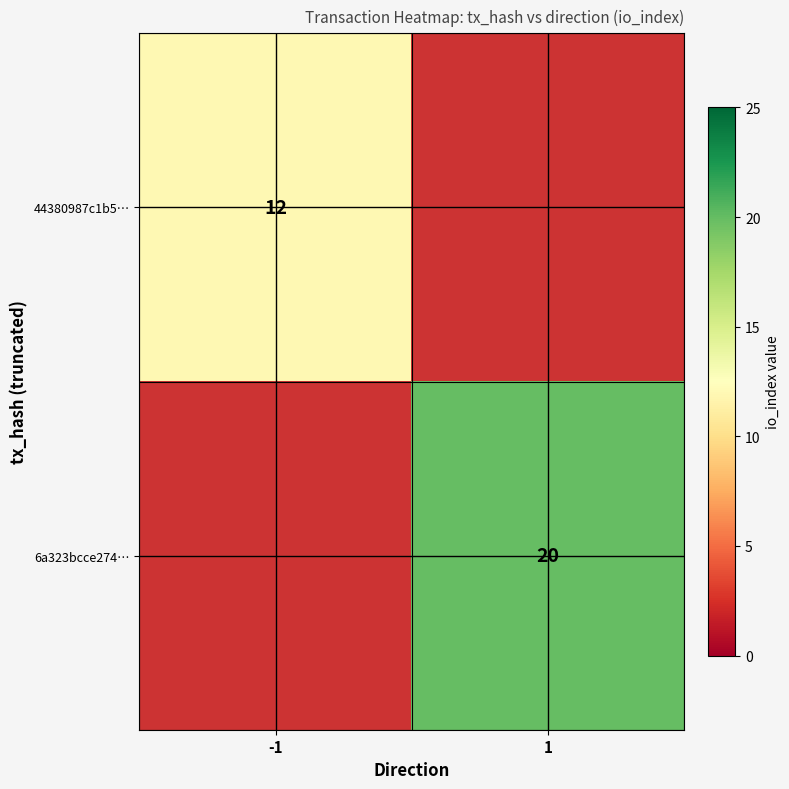

Is the value of 6a323bcce274… at 1 greater than the value of 44380987c1b5… at -1?

Yes